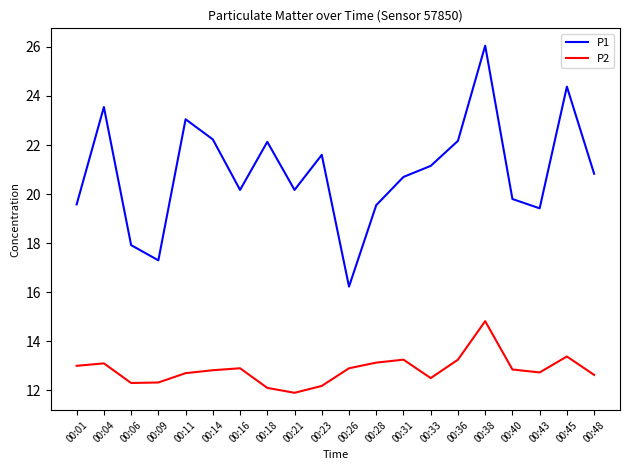

Read the P2 value at 00:04.

13.1